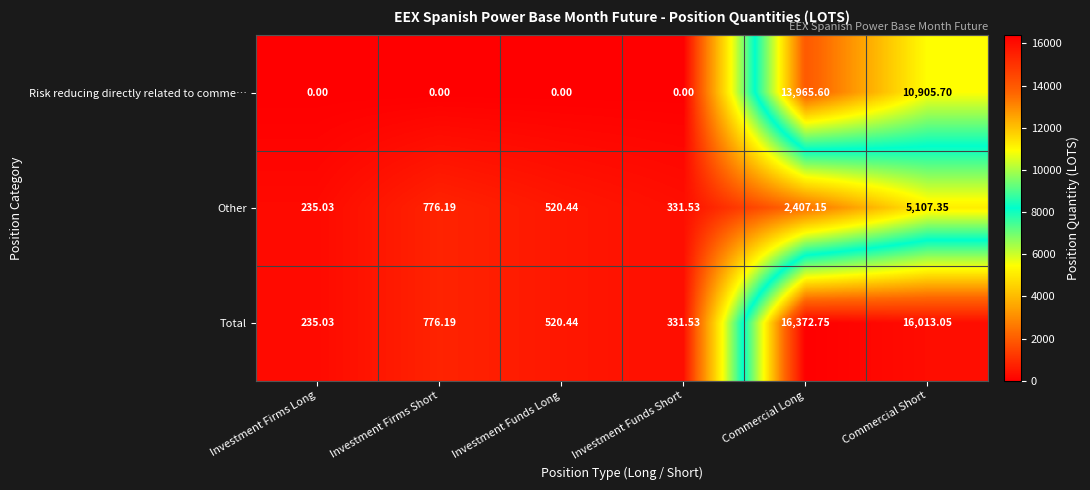

List the series in order of their peak value, lowest first.

Other, Risk reducing directly related to comme…, Total